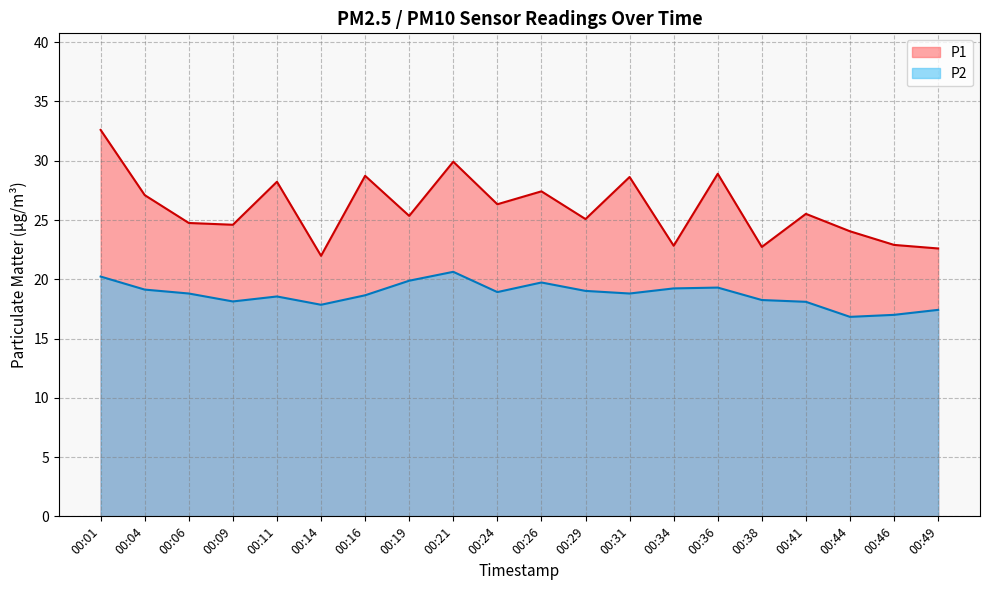

True or false: P2 has a value of 9.7 at 00:29.

False